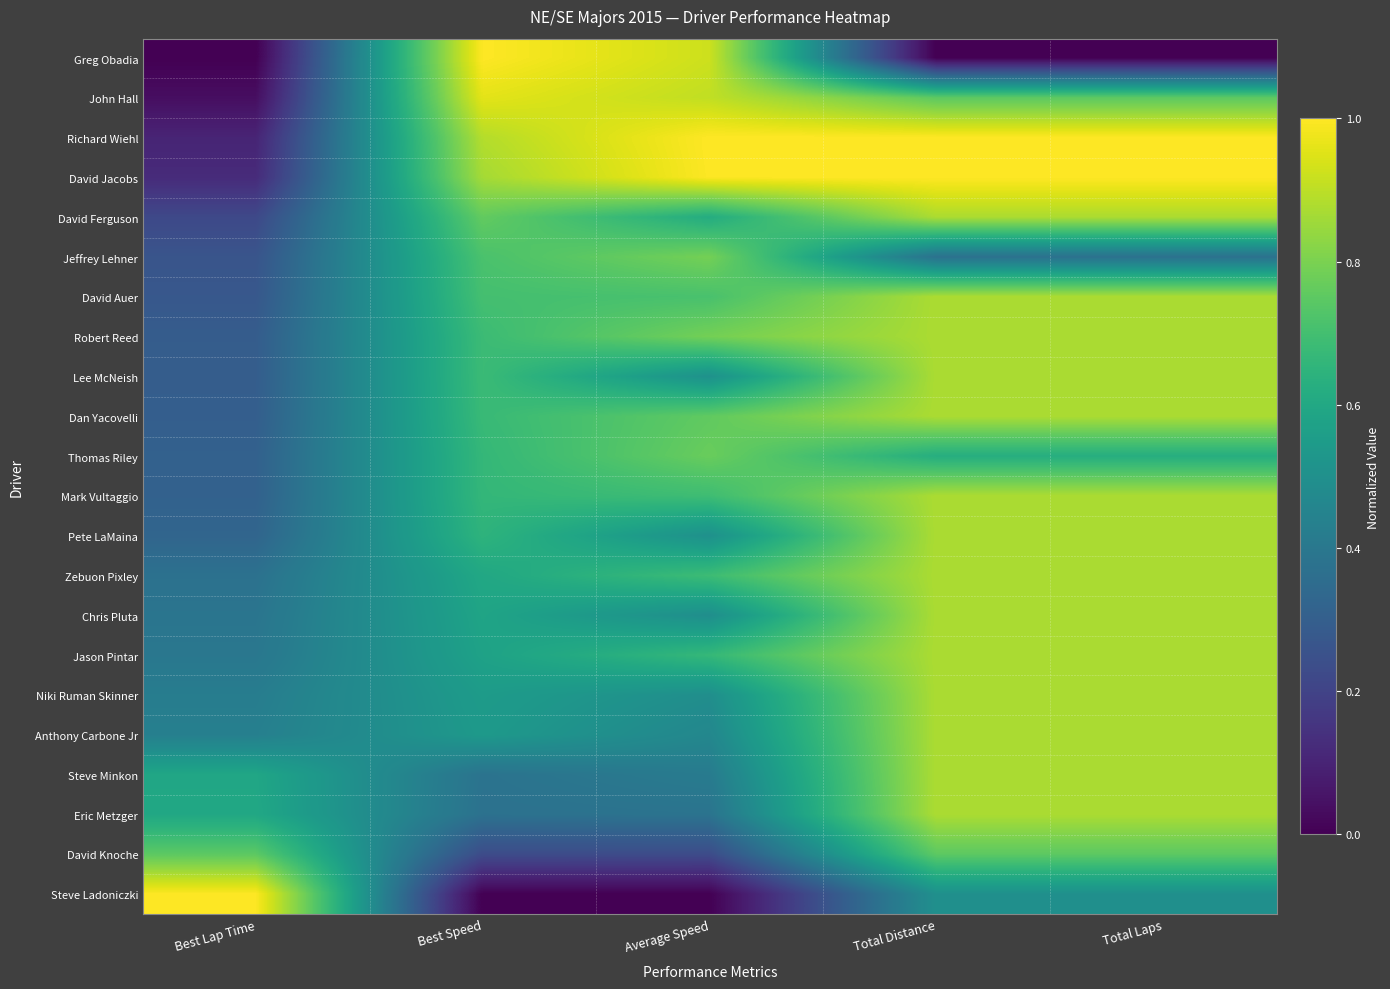

At which category is the sum across all series the highest?

Total Distance